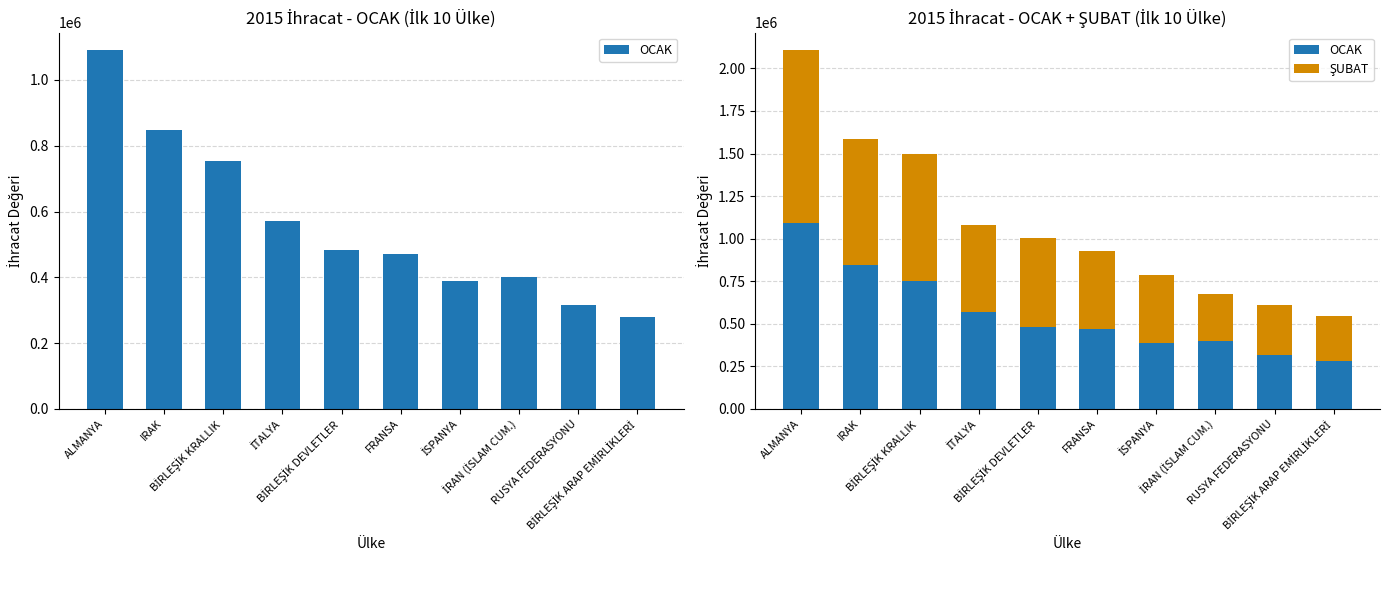

Rank the series at BİRLEŞİK DEVLETLER from highest to lowest value.

ŞUBAT, OCAK